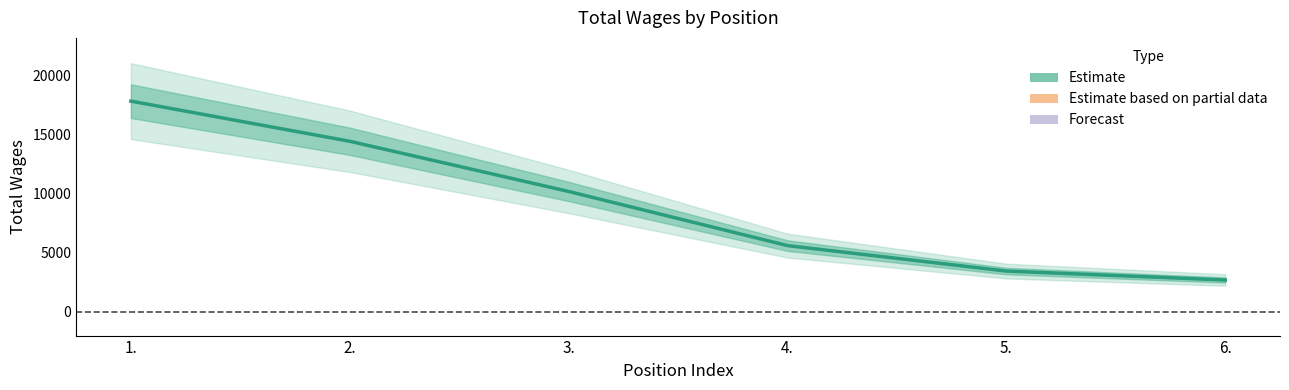

What is the greatest value displayed?

17868.2